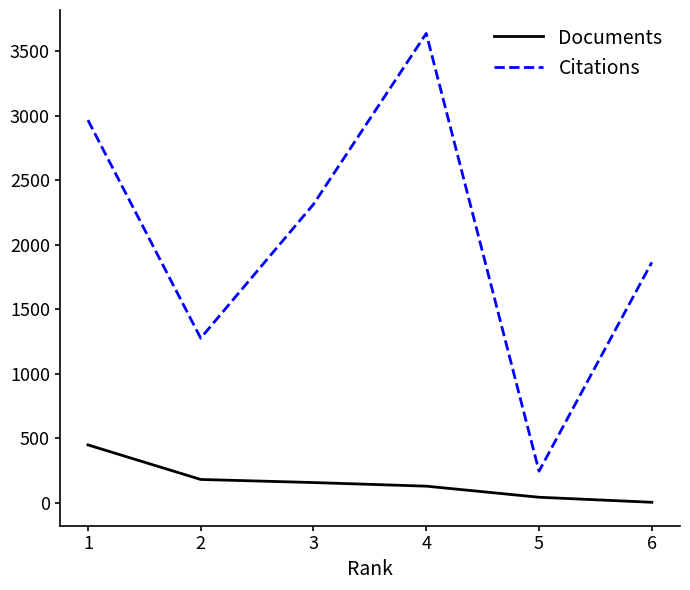

Which series has the widest spread of values?

Citations